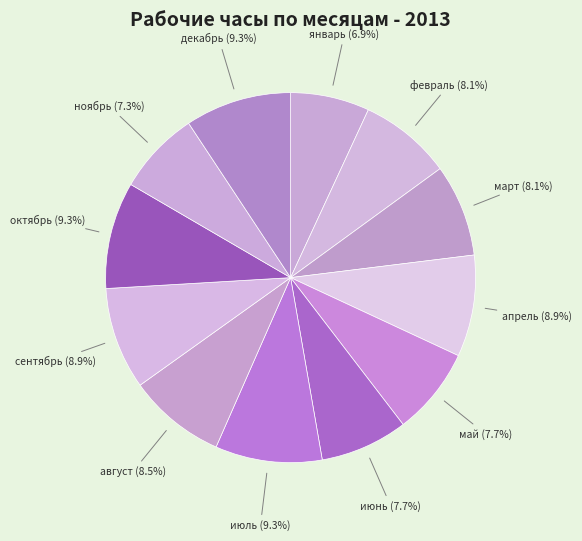

How much of the chart is everything except июль (9.3%)?

90.7%